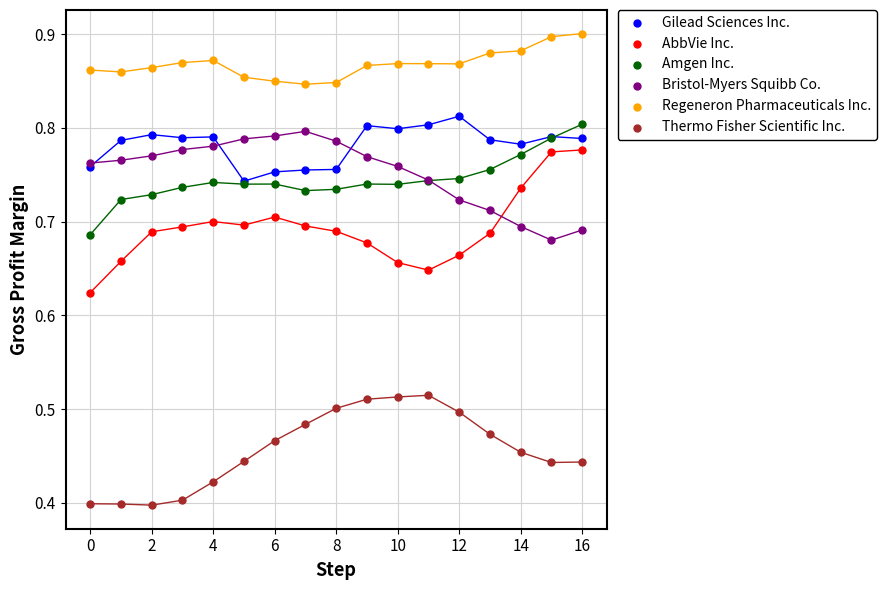

What are all the series names shown in the legend?

Gilead Sciences Inc., AbbVie Inc., Amgen Inc., Bristol-Myers Squibb Co., Regeneron Pharmaceuticals Inc., Thermo Fisher Scientific Inc.